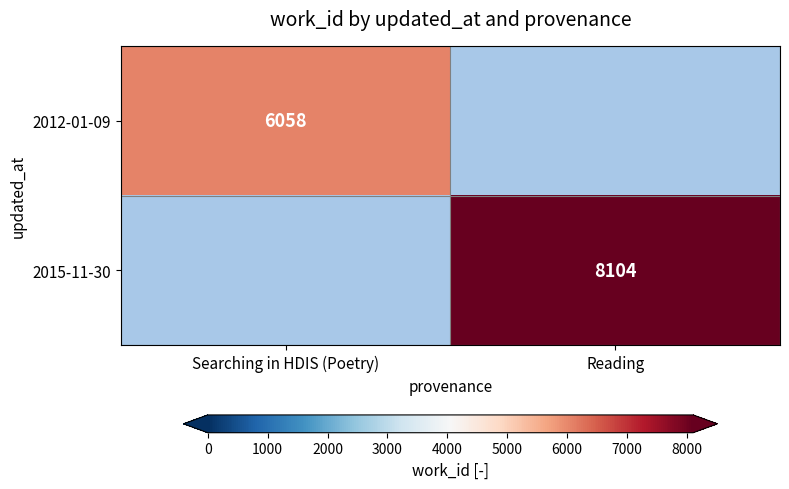

The 2015-11-30 series shows 8104 at Reading. True or false?

True